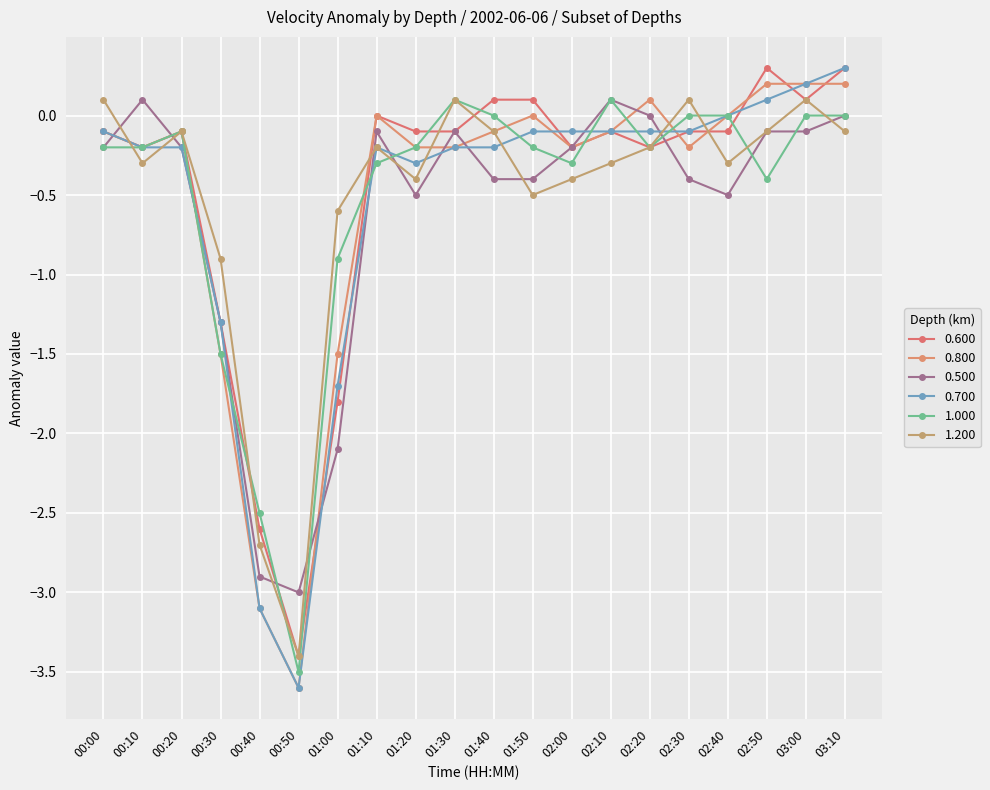

What are all the series names shown in the legend?

0.600, 0.800, 0.500, 0.700, 1.000, 1.200